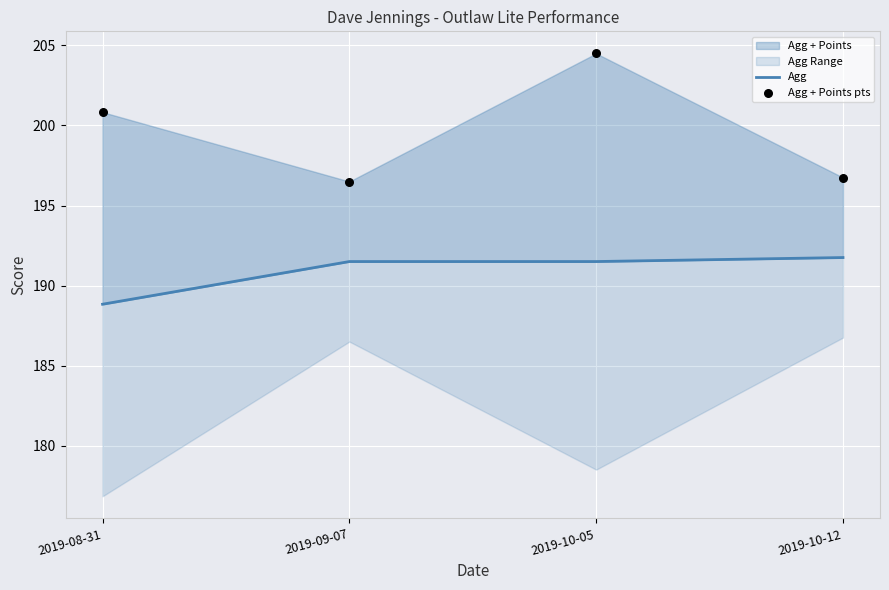

Is the value of Agg at 2019-10-12 greater than the value of Agg + Points pts at 2019-09-07?

No